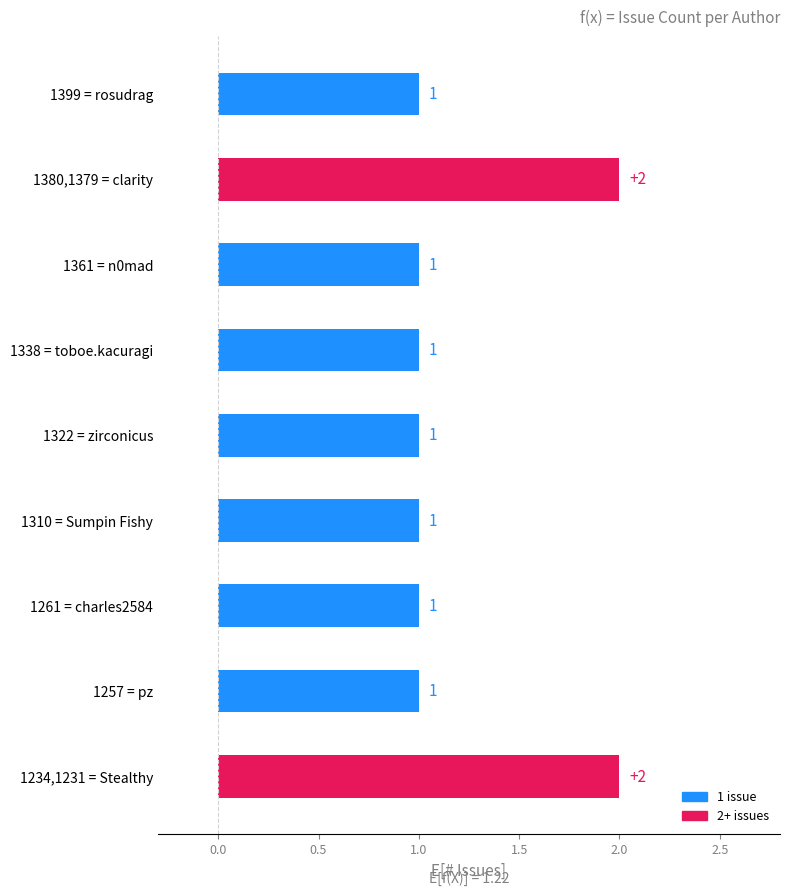

How many values exceed 1?

2